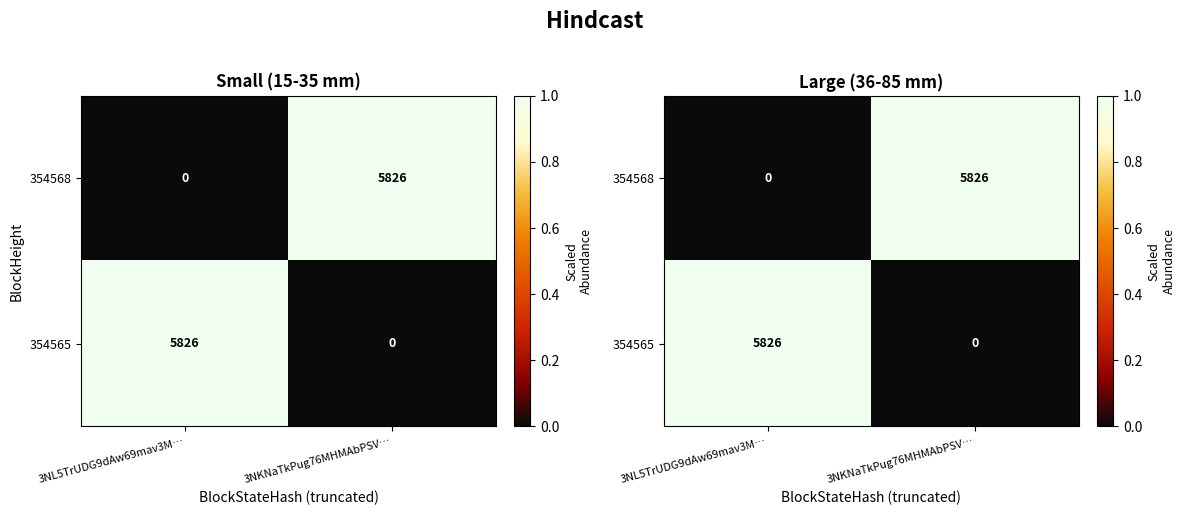

What is the sum of the 354568 values at 3NKNaTkPug76MHMAbPSV… and 3NL5TrUDG9dAw69mav3M…?

1